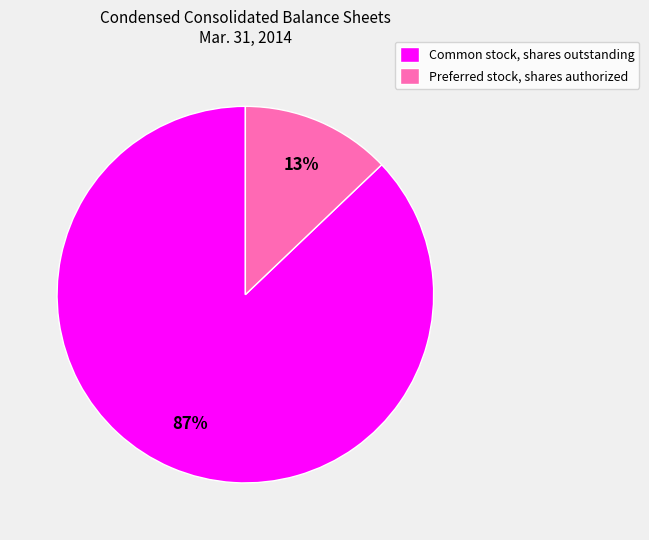

Rank the categories by value from lowest to highest.

Preferred stock, shares authorized, Common stock, shares outstanding